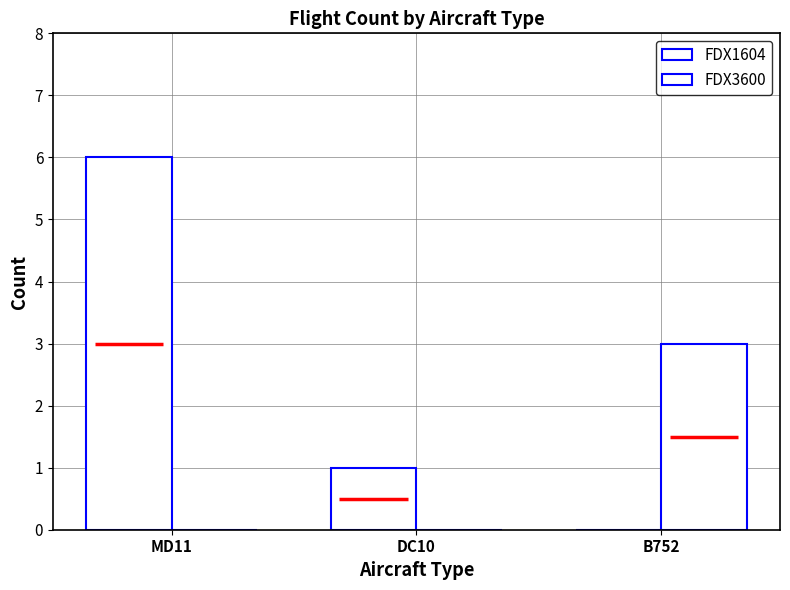

How many positive values does the FDX1604 series have?

2